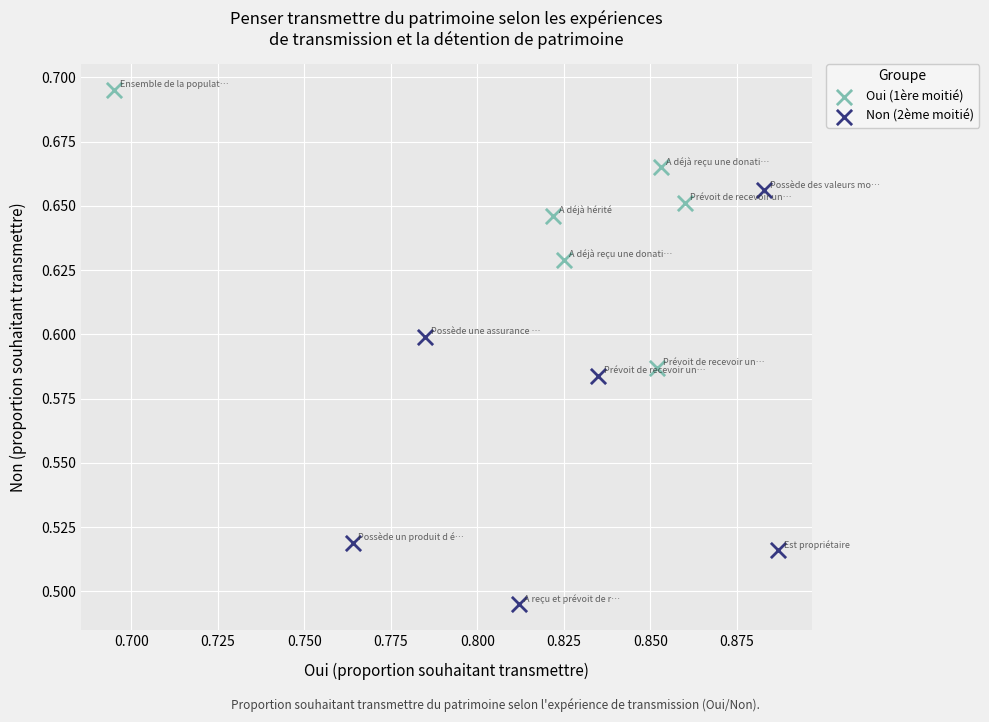

Which series has the largest Y range (max minus min)?

Non (2ème moitié)